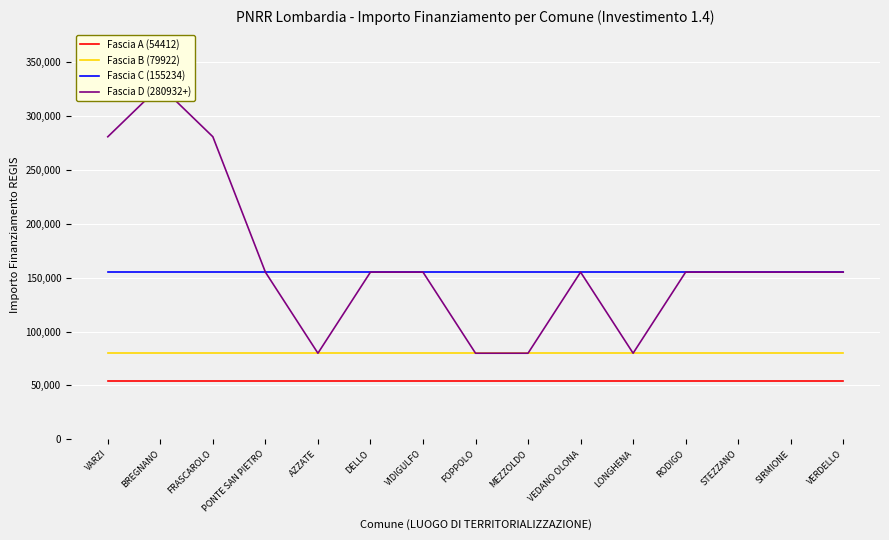

Which series changed the most between VARZI and FOPPOLO?

Fascia D (280932+)